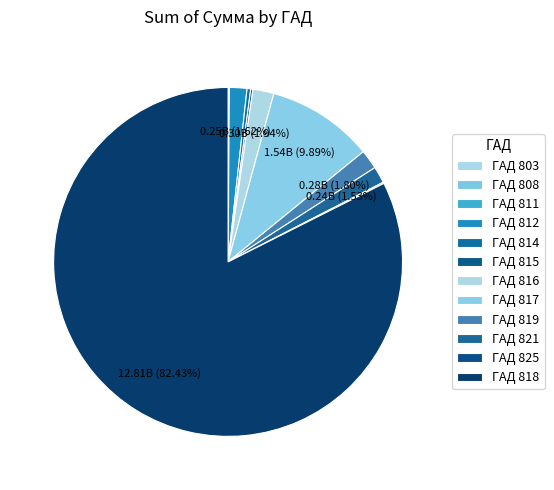

What is the smallest slice in the pie chart?

811